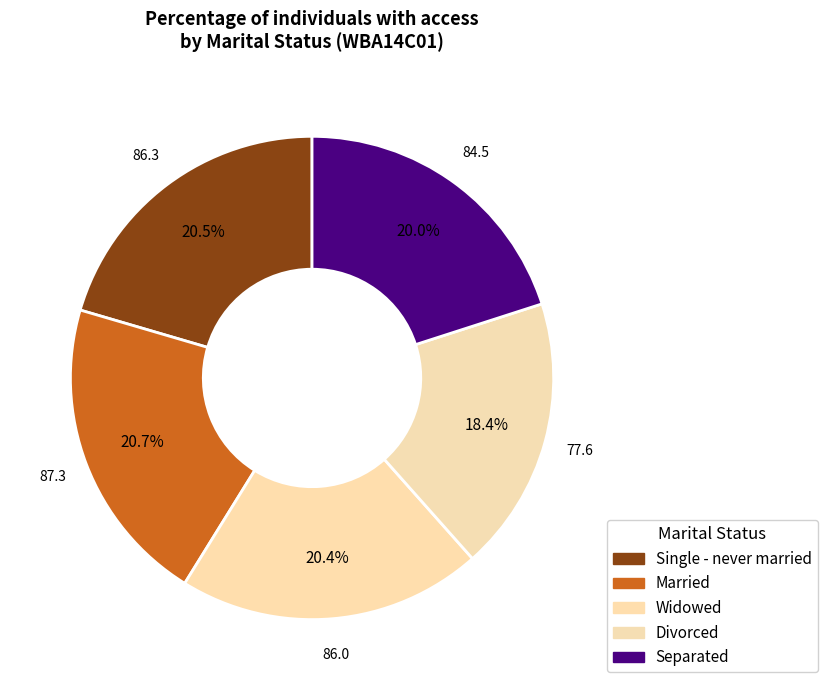

What is the ratio of the value at Married to the value at Single - never married?

1.0